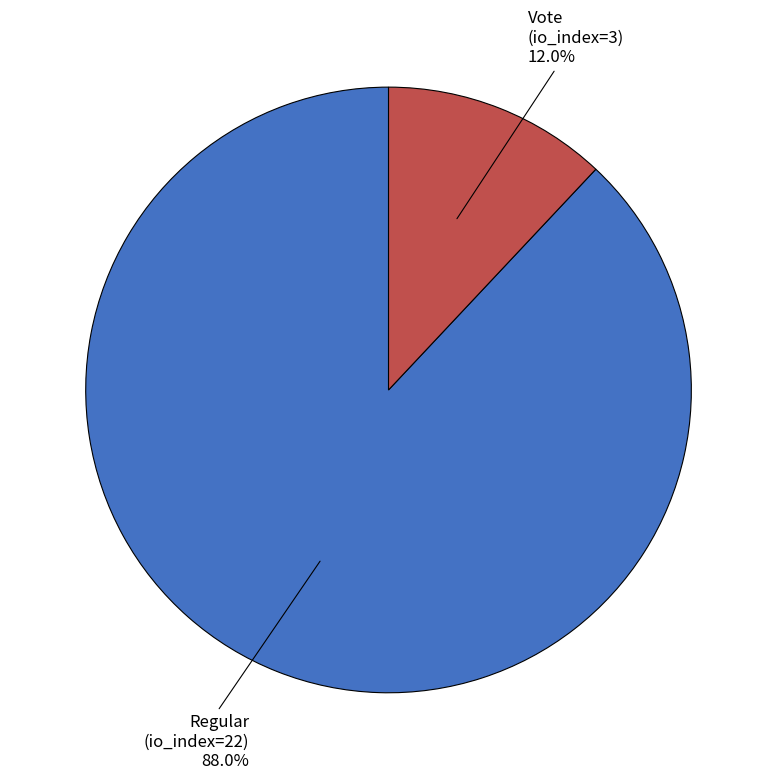

How many segments does this pie chart have?

2